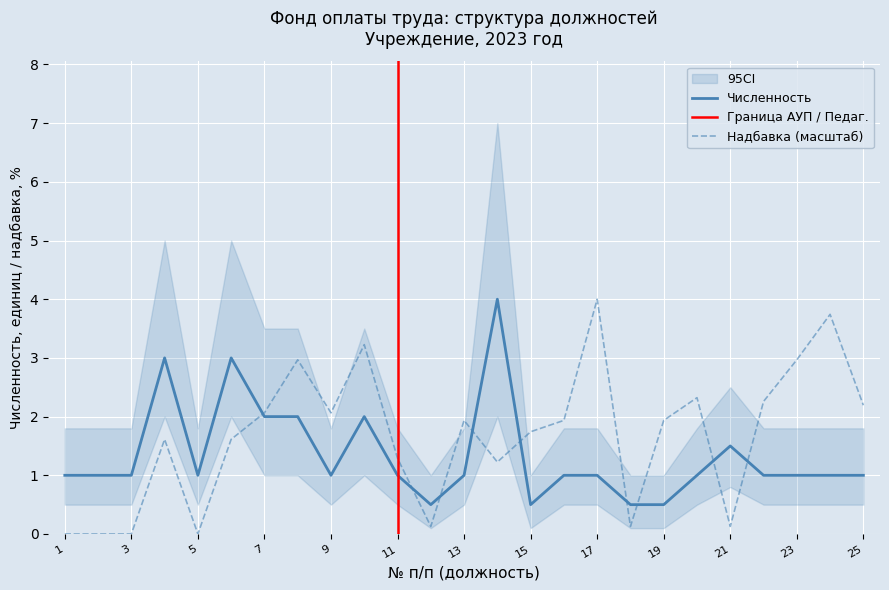

Is this an area chart (filled region under the line)?

No